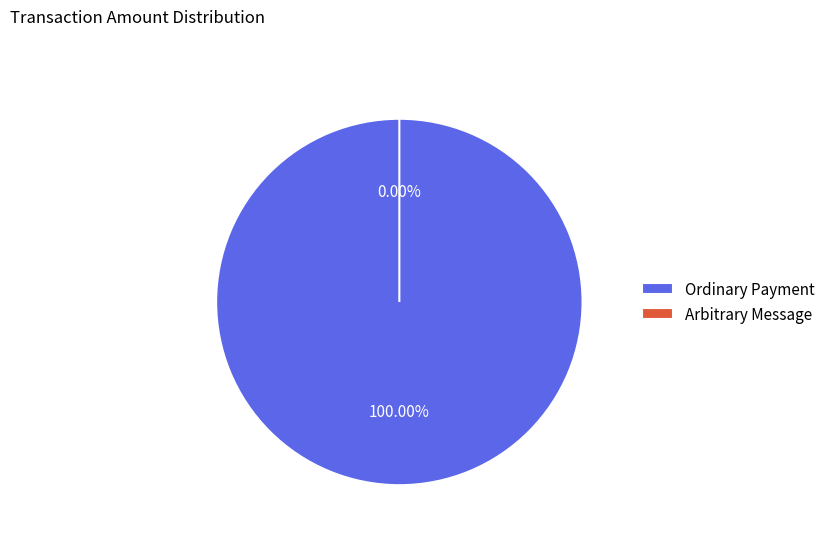

To the nearest percent, what is the difference between the Ordinary Payment and Arbitrary Message slice percentages?

100%